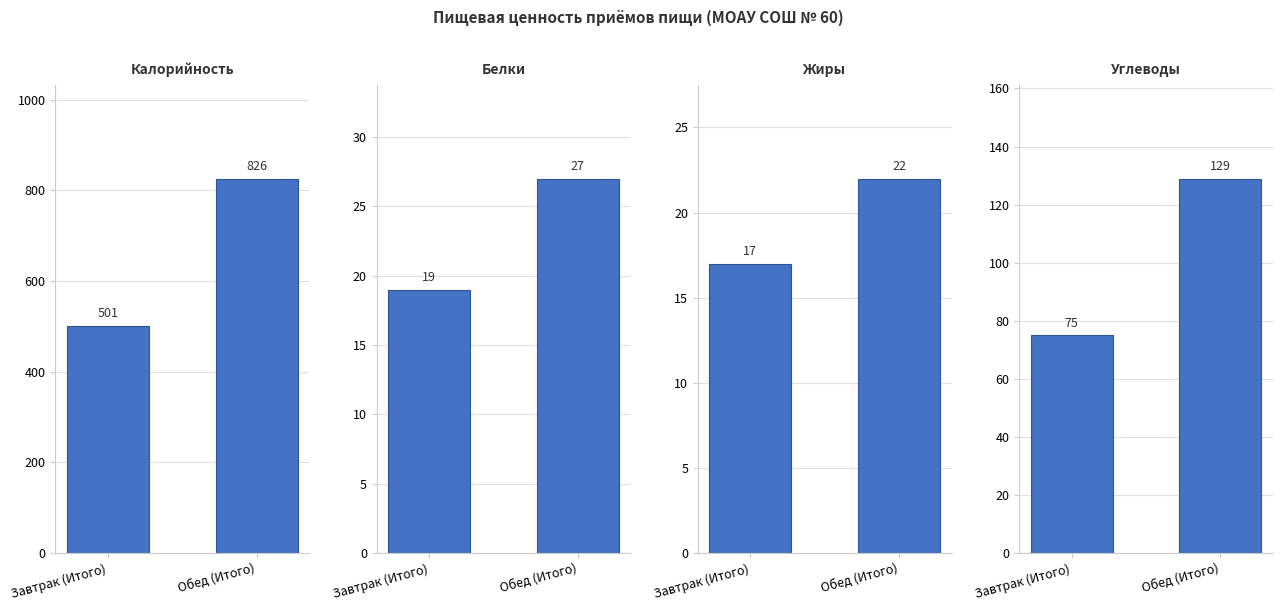

What is the sum of all Углеводы values?

204